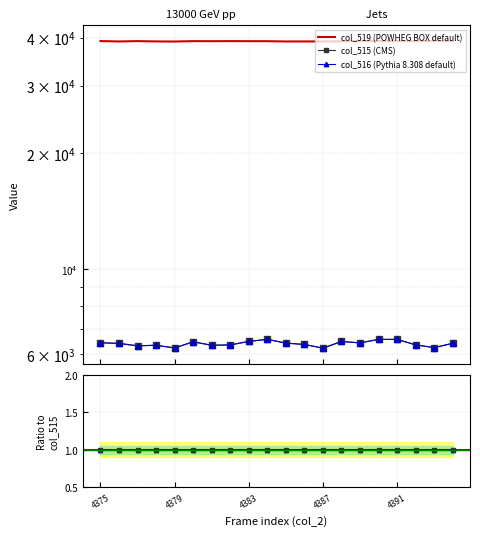

How many data points in col_515 are less than 6408?

10